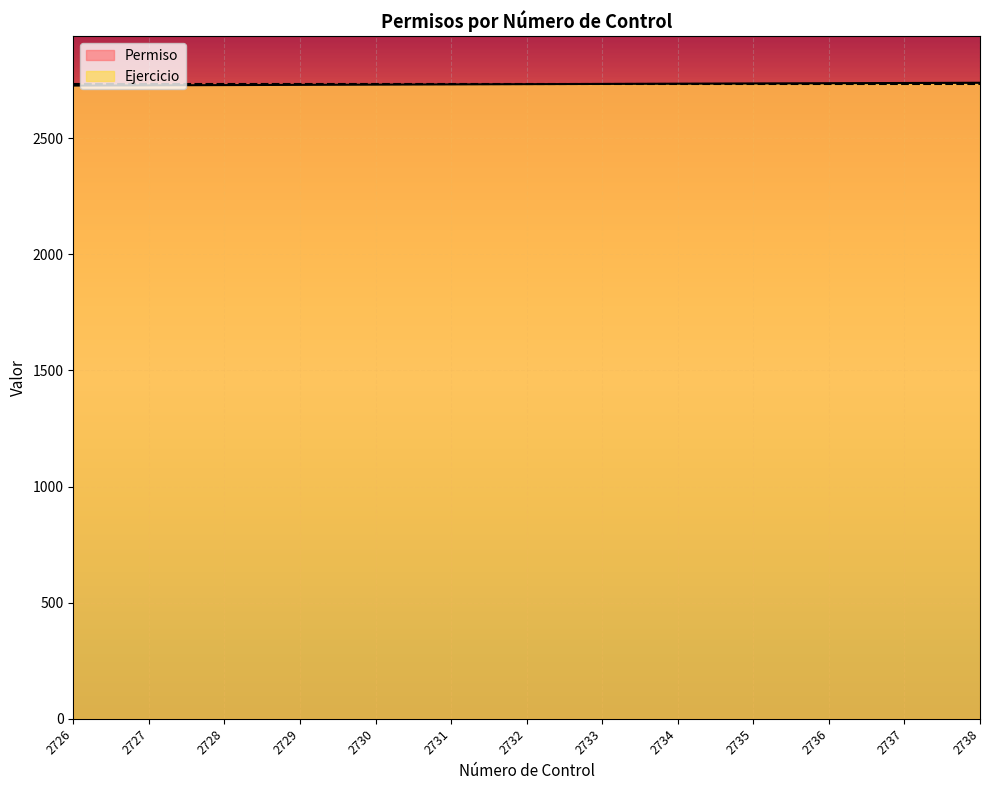

What is the smallest value displayed?

2726